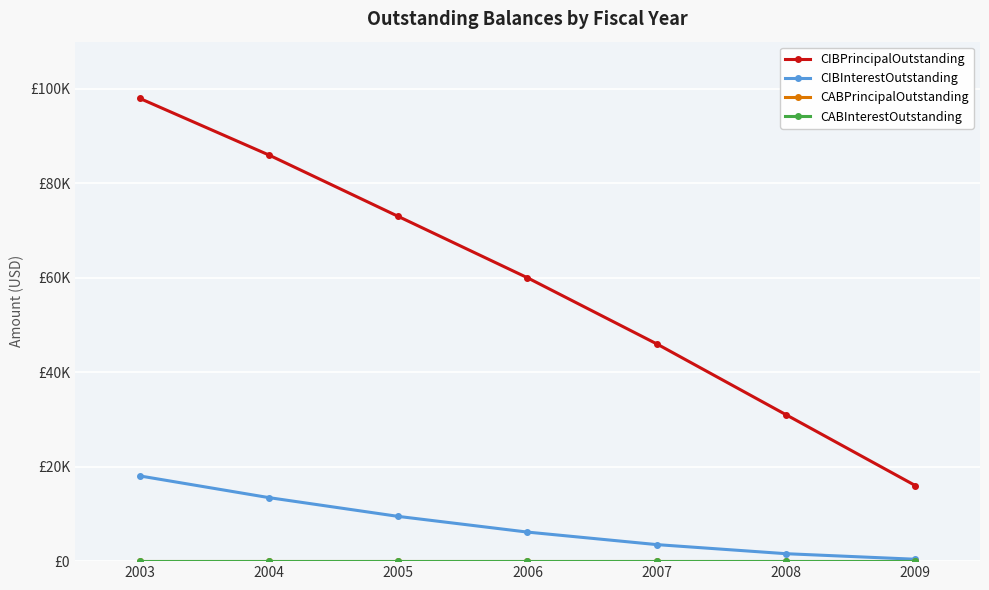

What is the difference between the highest and lowest values at 2007?

46000